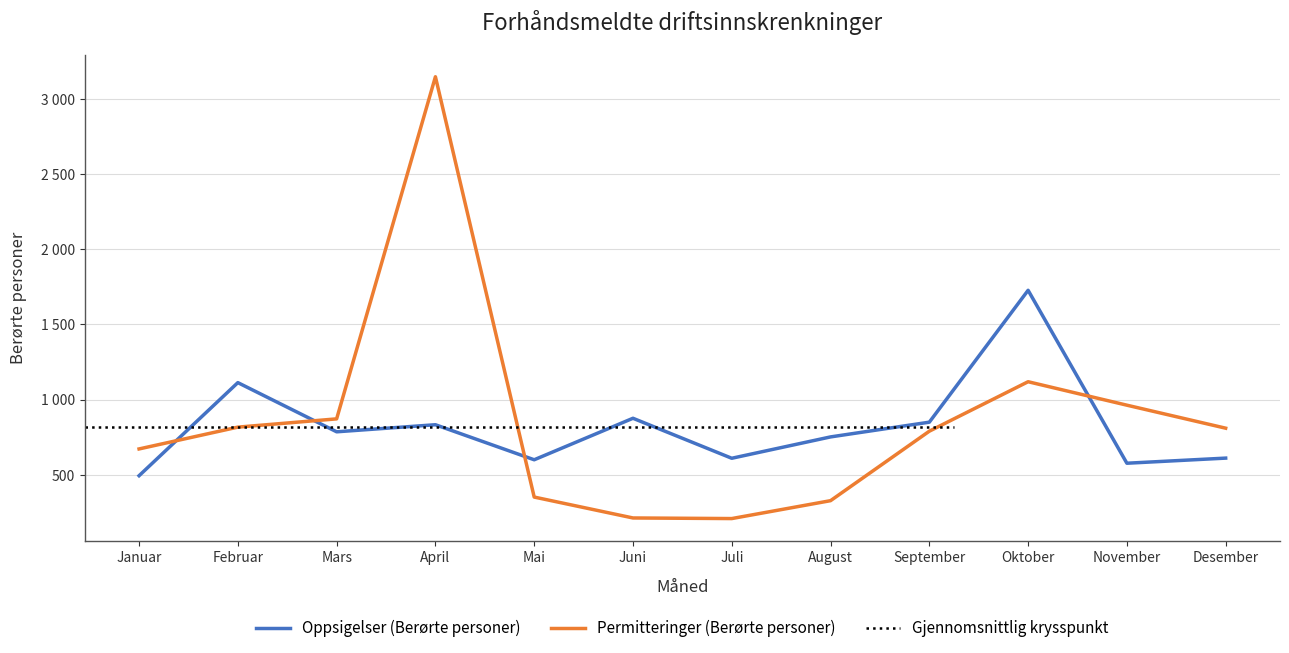

Rank the series by their average value, from highest to lowest.

Permitteringer (Berørte personer), Oppsigelser (Berørte personer)